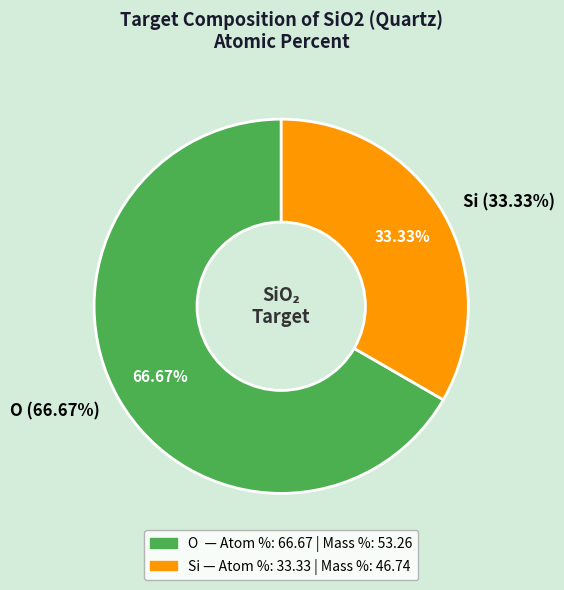

Which has a higher value, Si or O?

O